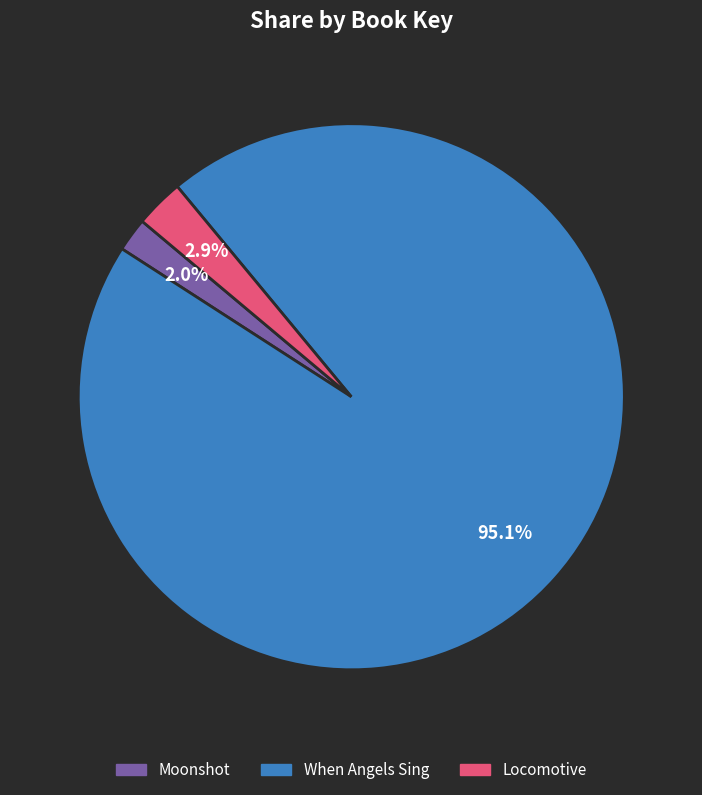

Which has a higher value, Moonshot or Locomotive?

Locomotive